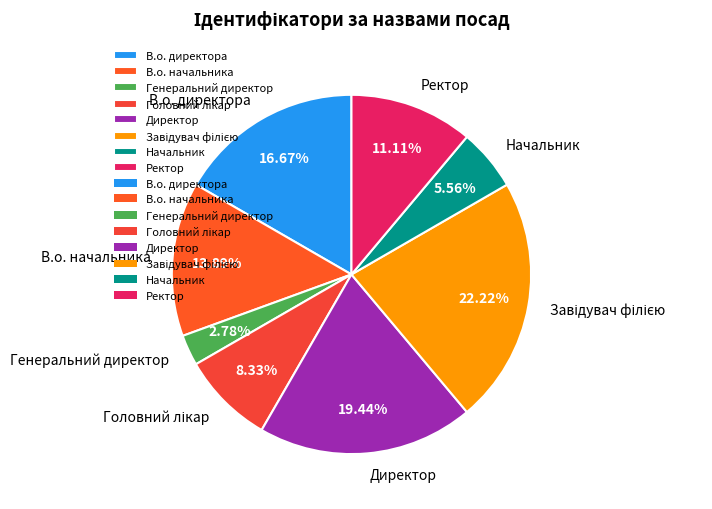

Does any single category account for the majority?

No